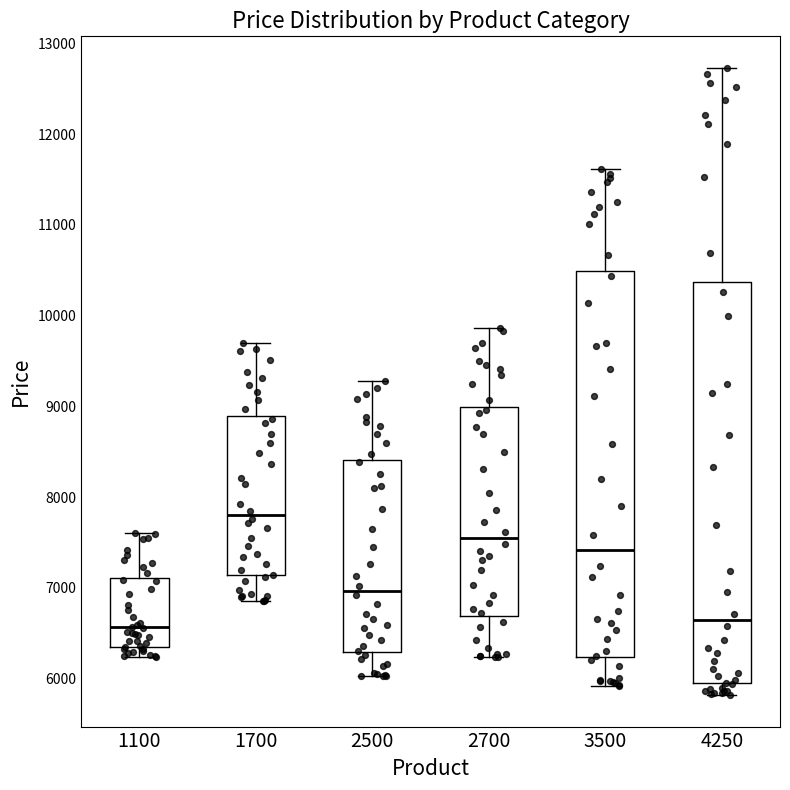

Reading left to right, transcribe this box plot: for each box, give where its median line is, the range the box spans, and where its two whiskers end, as read against the y-axis. The values are not printed on the chart, so give them approximately, as read against the axis.

1100: median 6600, box 6400 to 7100, whiskers 6200 to 7600
1700: median 7800, box 7100 to 8900, whiskers 6900 to 9700
2500: median 7000, box 6300 to 8400, whiskers 6000 to 9300
2700: median 7500, box 6700 to 9000, whiskers 6200 to 9900
3500: median 7400, box 6200 to 10500, whiskers 5900 to 11600
4250: median 6600, box 5900 to 10400, whiskers 5800 to 12700